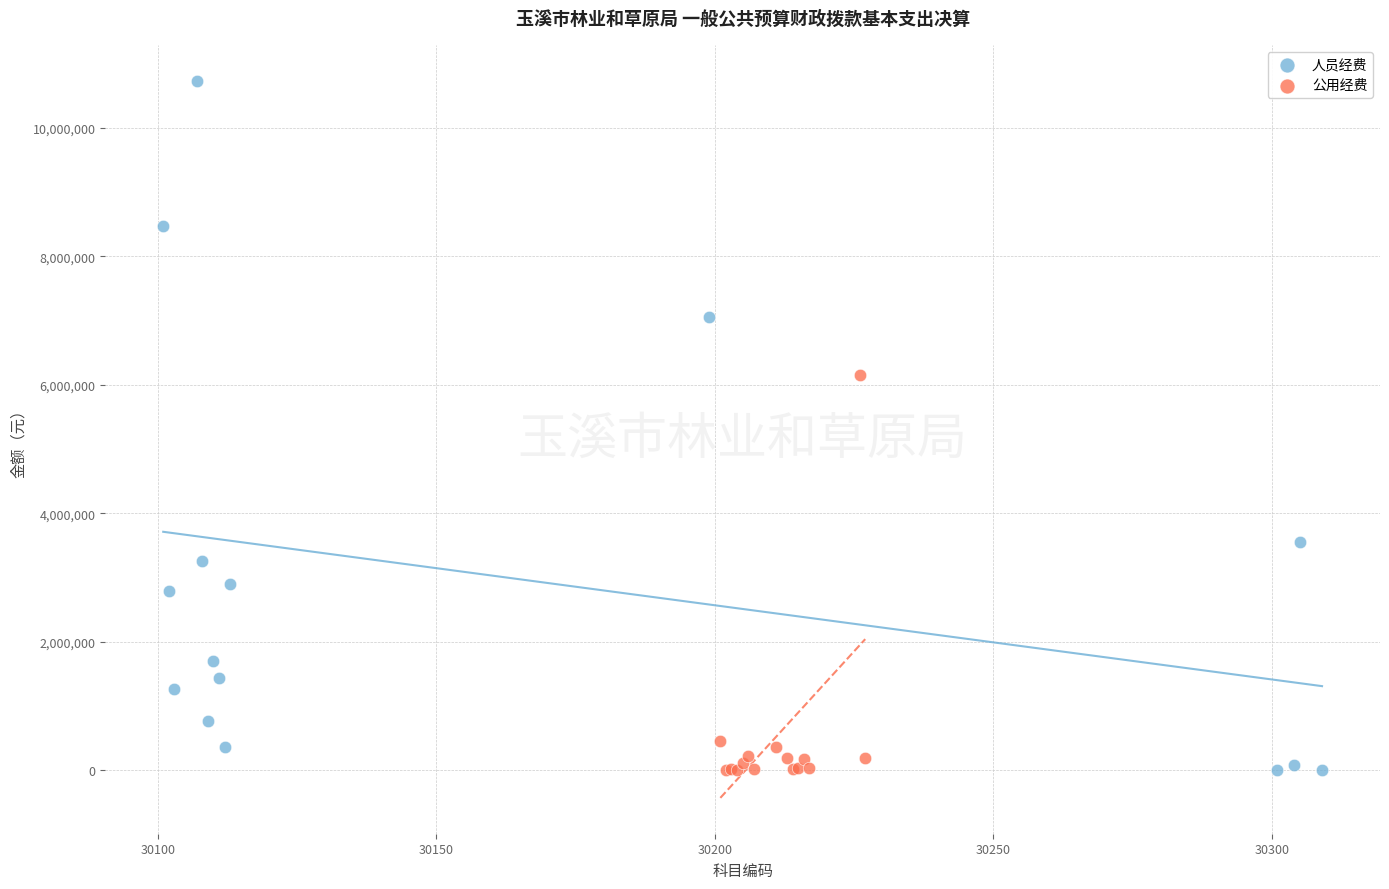

What are all the series names shown in the legend?

人员经费, 公用经费